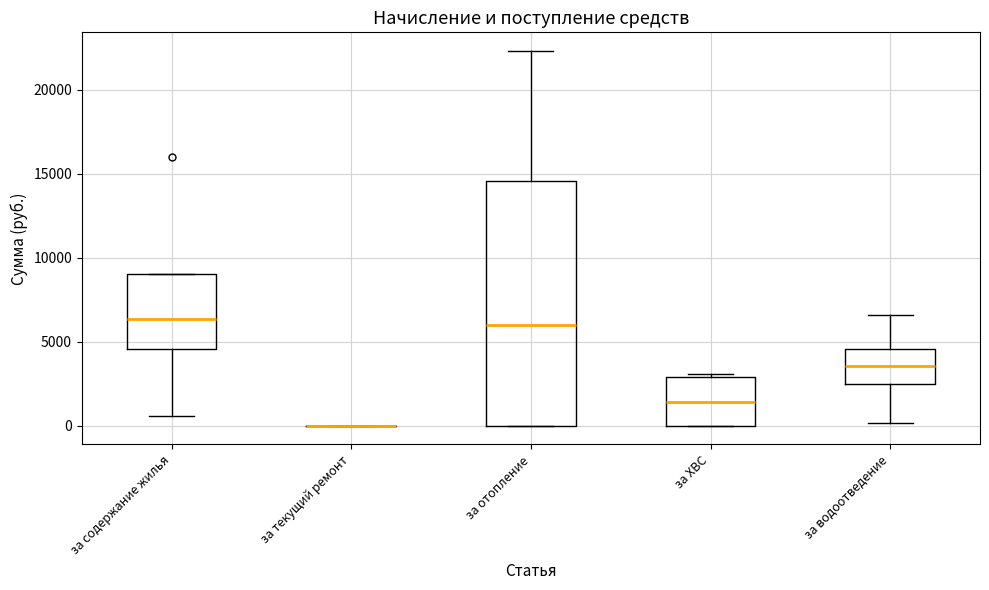

Where does the upper whisker of the box for за отопление end on the y-axis? The values are not printed on the chart, so give them approximately, as read against the axis.

22500